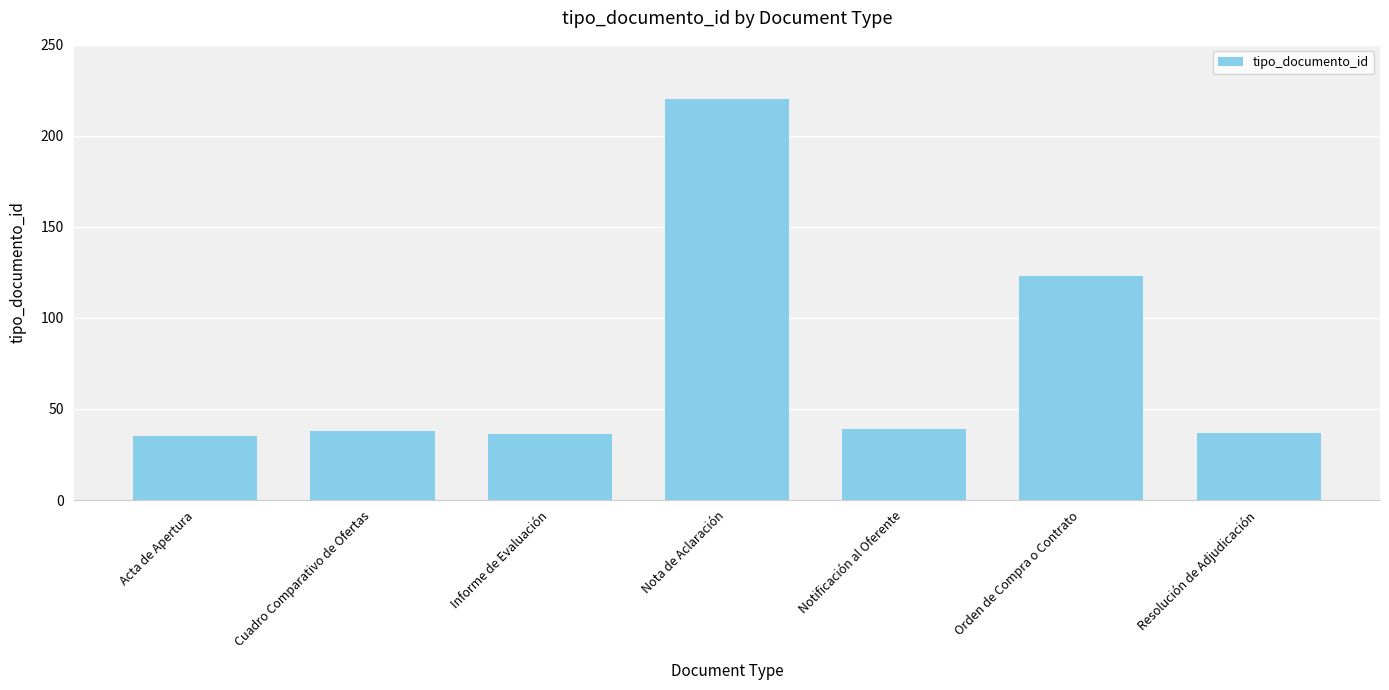

What is the smallest value displayed?

35